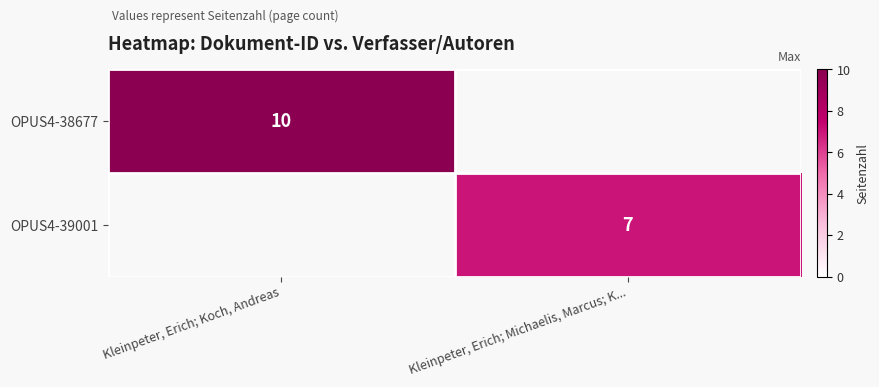

Is the value of OPUS4-39001 at Kleinpeter, Erich; Michaelis, Marcus; K... greater than the value of OPUS4-38677 at Kleinpeter, Erich; Koch, Andreas?

No